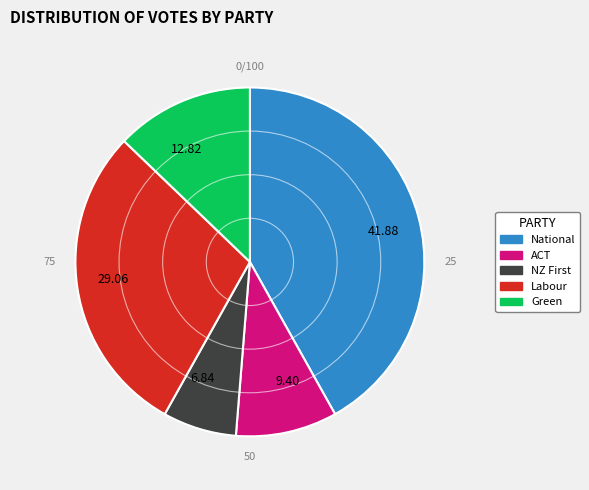

Does ACT represent more than half of the total?

No